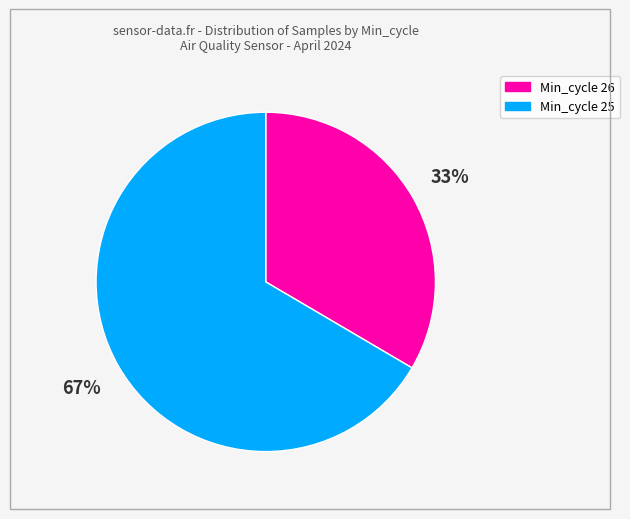

Is there any slice that represents more than half of the pie?

Yes